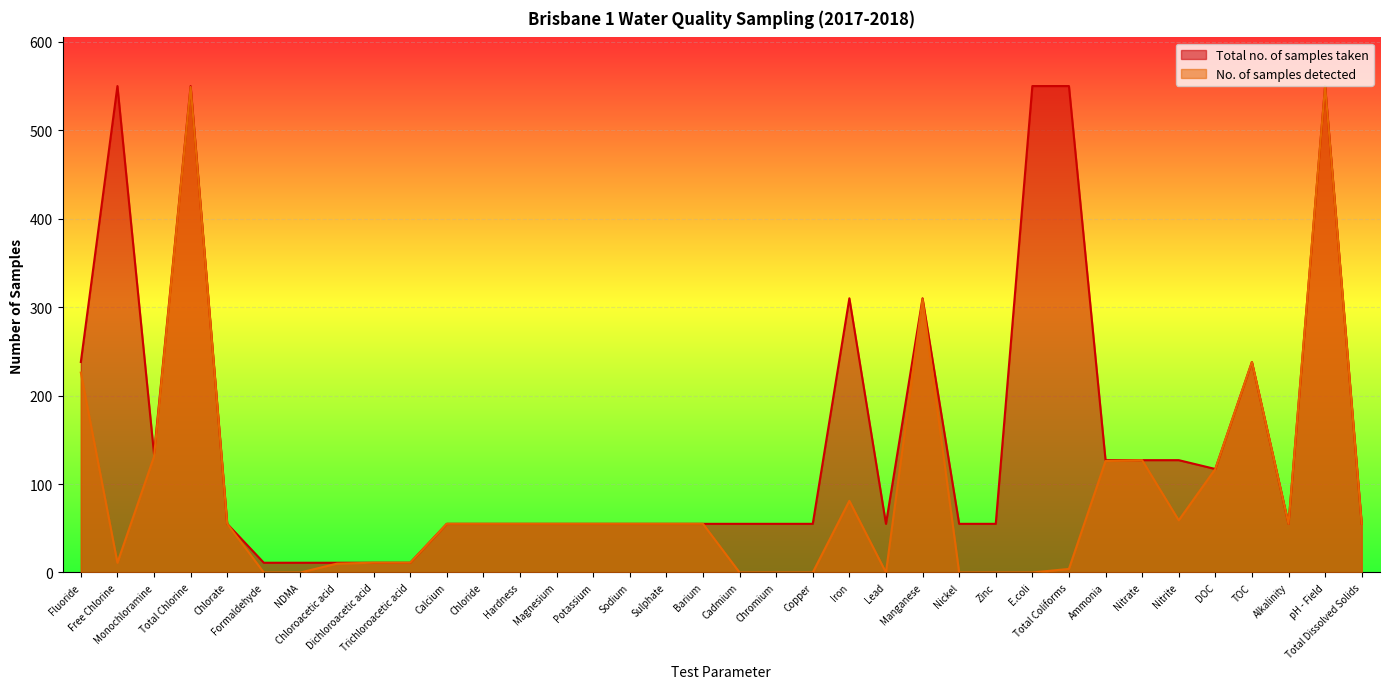

How many lines are shown in the chart?

2